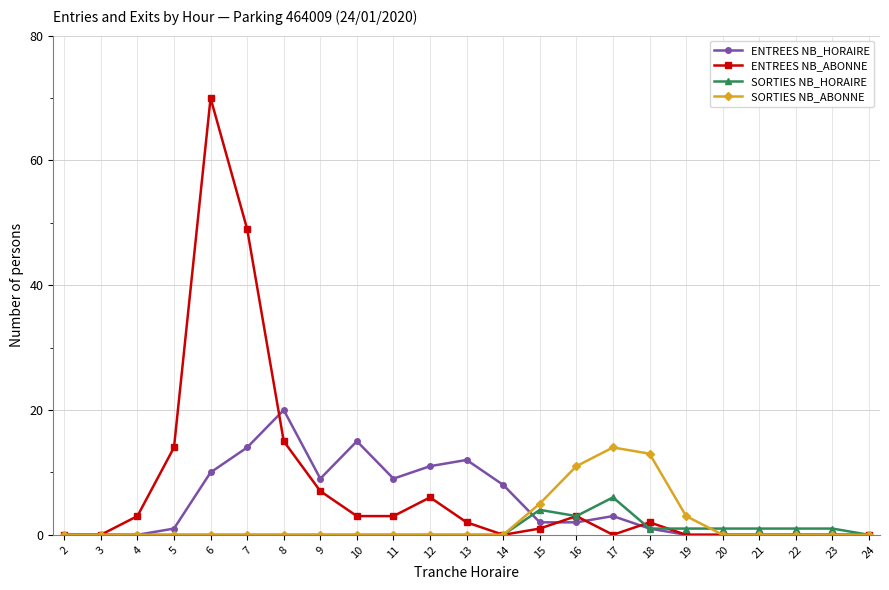

Rank the series by their maximum value, from lowest to highest.

SORTIES NB_HORAIRE, SORTIES NB_ABONNE, ENTREES NB_HORAIRE, ENTREES NB_ABONNE